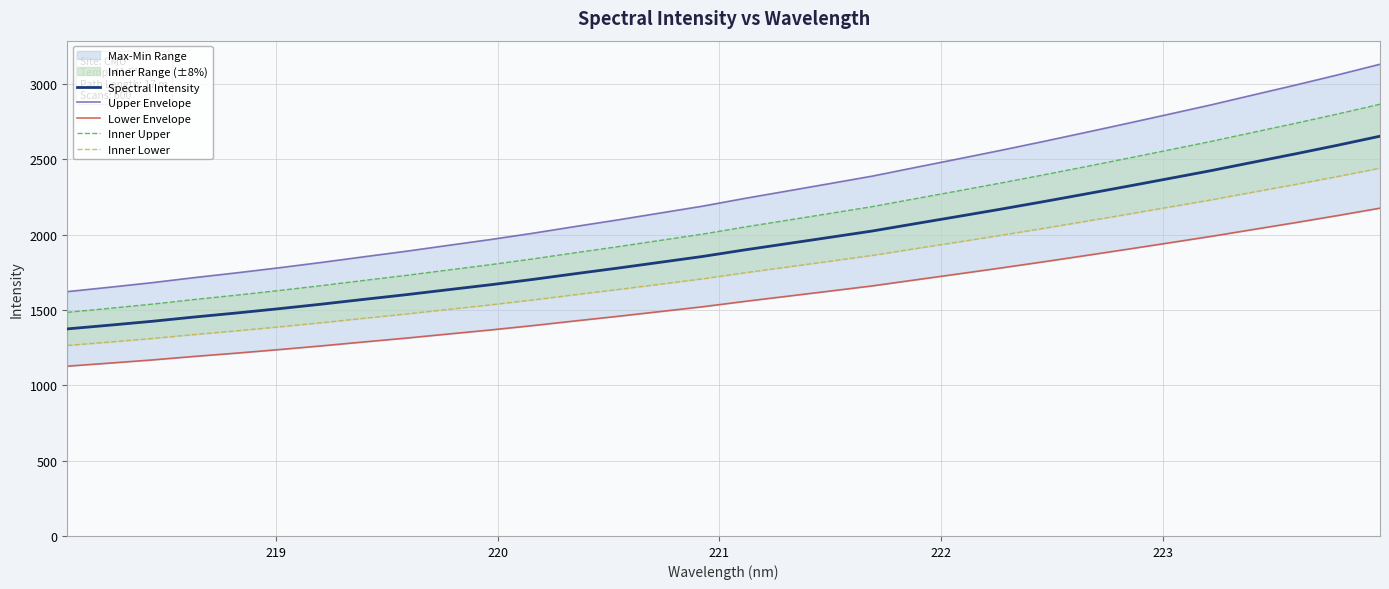

What is the lowest value of the Inner Upper series?

1483.8